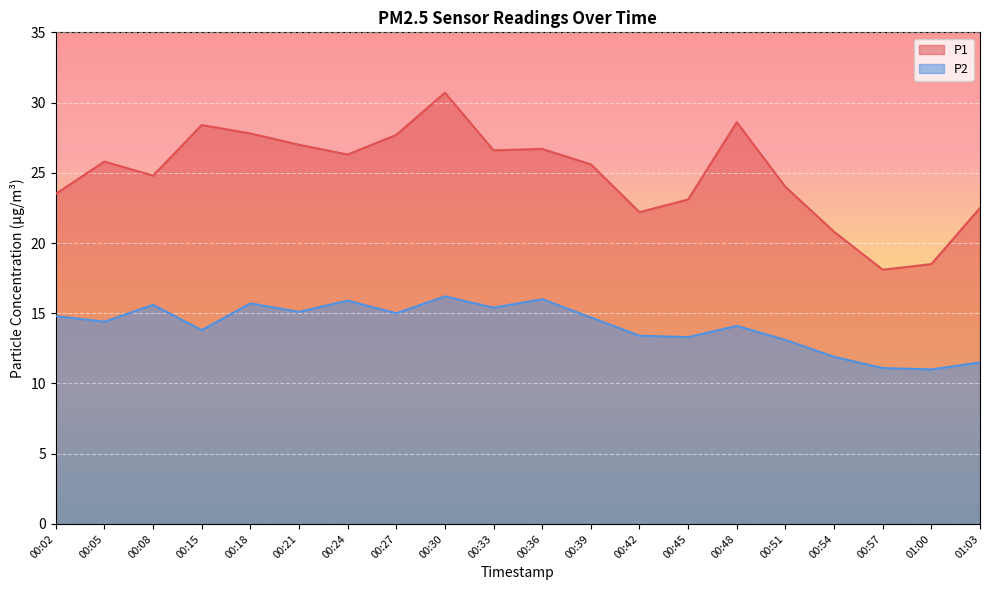

What is the spread (max minus min) of values at 00:45?

9.8